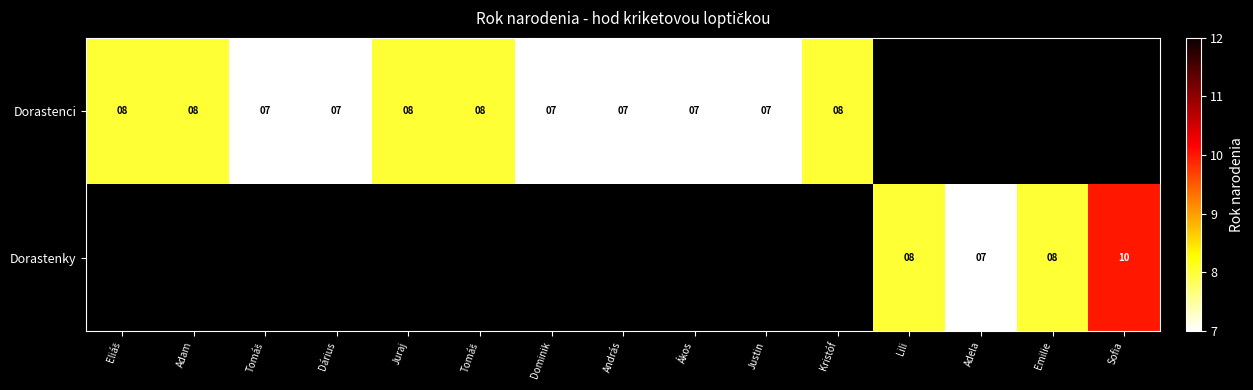

Is the value of Dorastenci at Dárius greater than the value of Dorastenky at Dominik?

No